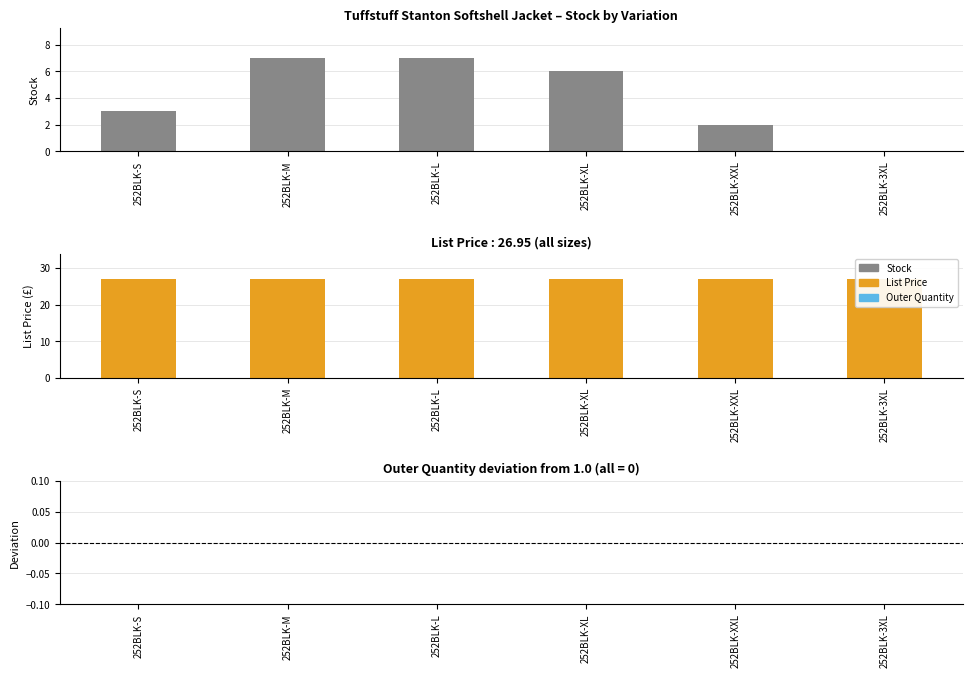

What is the average value of the Stock series?

4.2